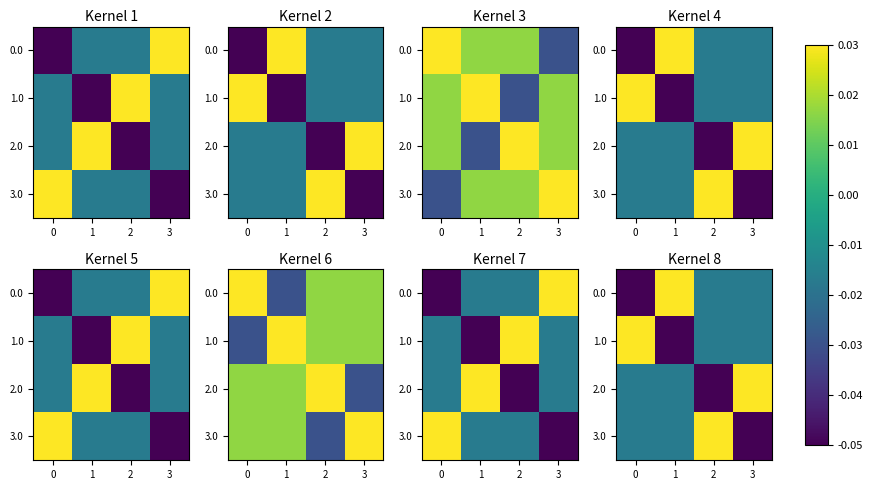

List the series in order of their peak value, highest first.

0.0, 1.0, 2.0, 3.0